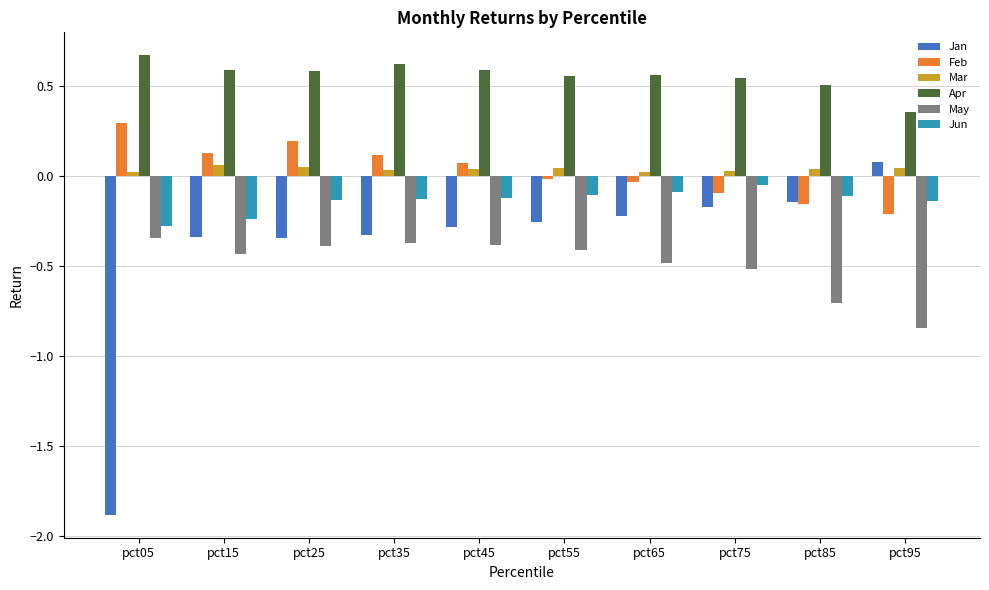

What is the minimum value for Jan?

-1.9